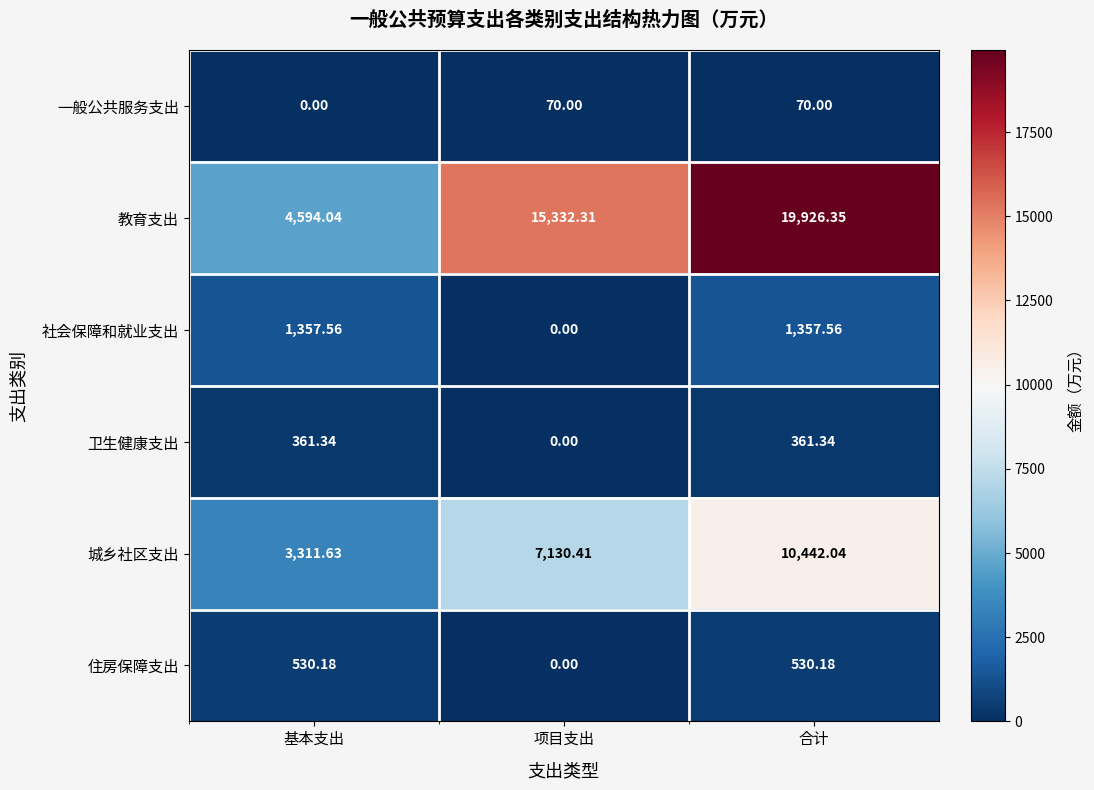

At which label does 住房保障支出 first exceed 530?

基本支出